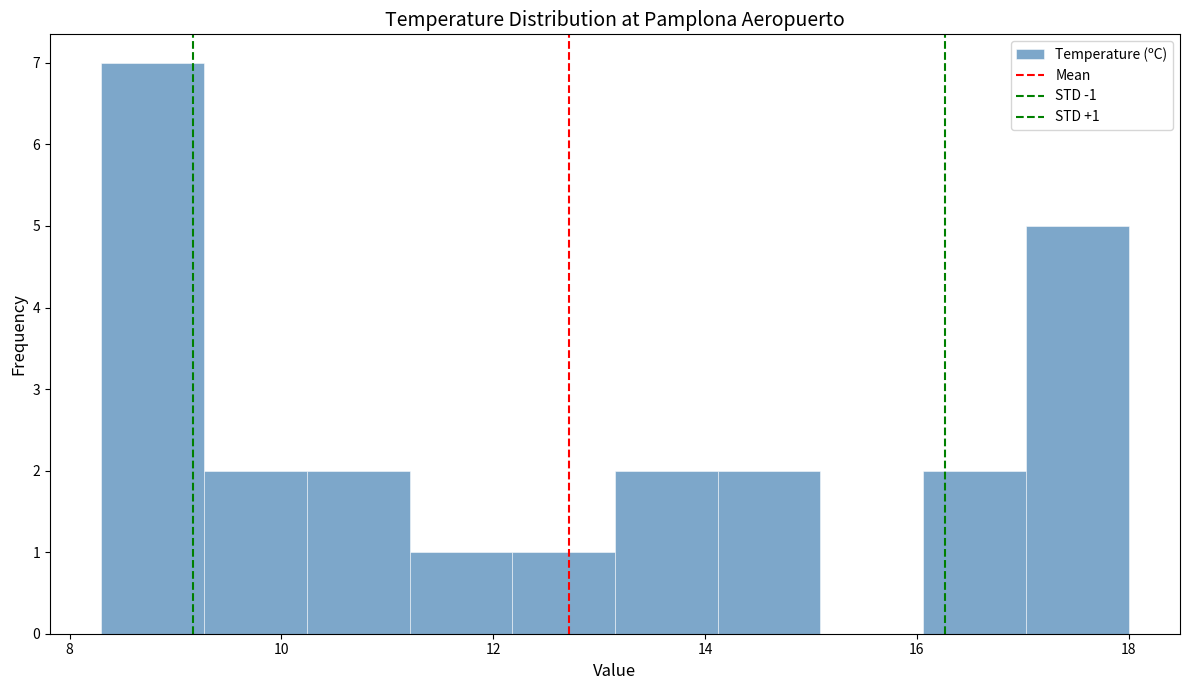

Over which range of the x-axis is the bar tallest?

8.4 to 9.2